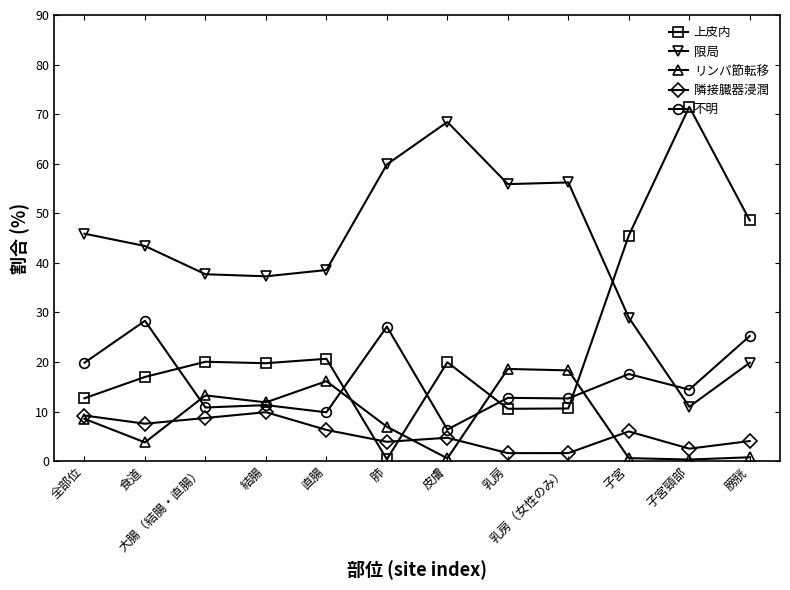

What is the difference between the highest and lowest values at 結腸?

27.4